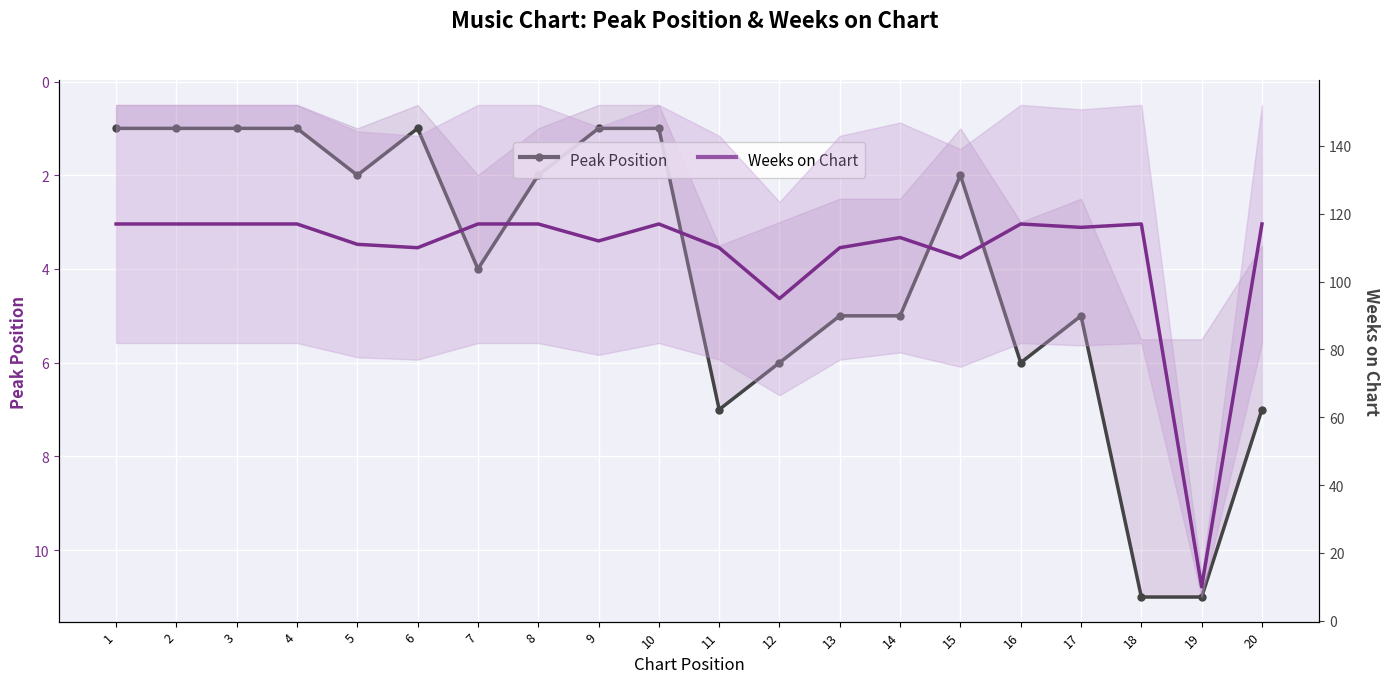

The value of Weeks on Chart at 12 is 148. True or false?

False